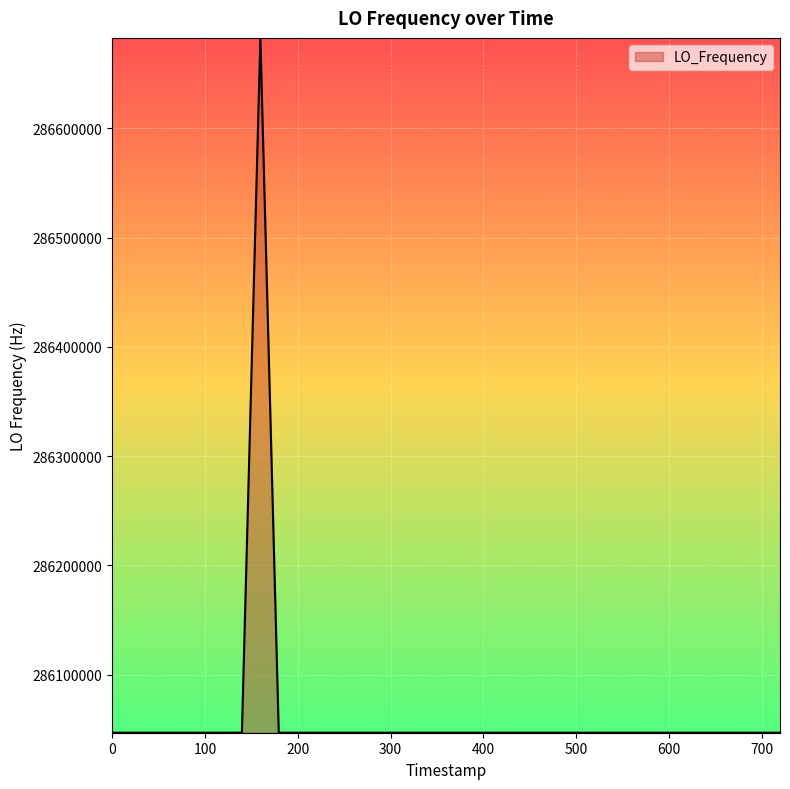

What is the difference between the maximum and minimum values?

635705.6